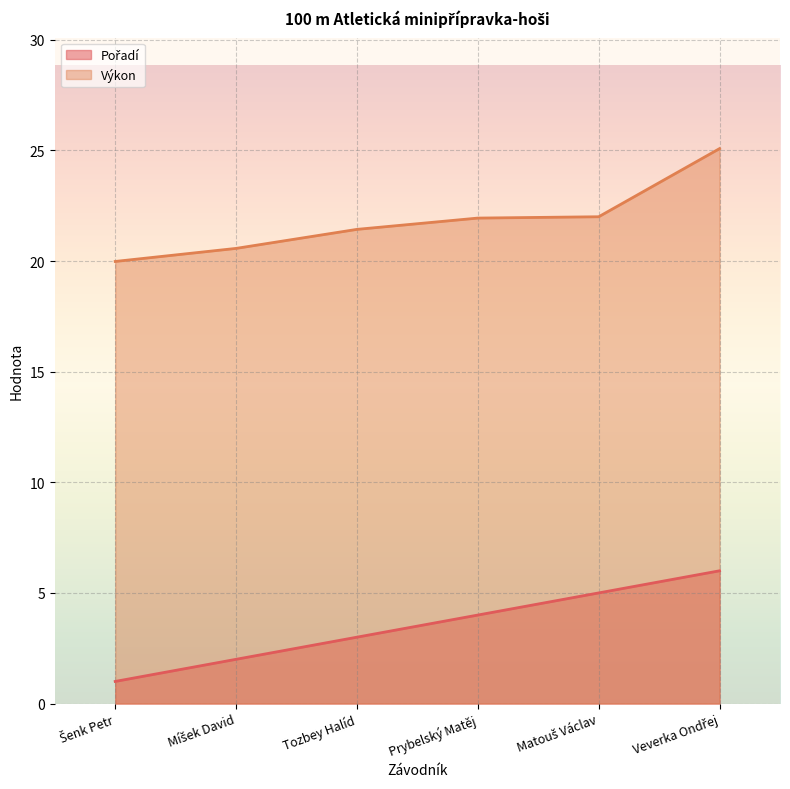

What are all the series names shown in the legend?

Pořadí, Výkon